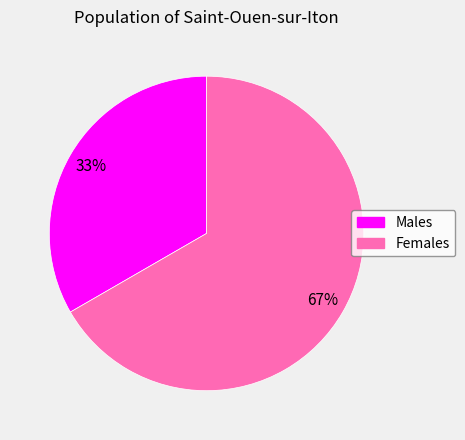

To the nearest percent, what is the average slice percentage?

50%